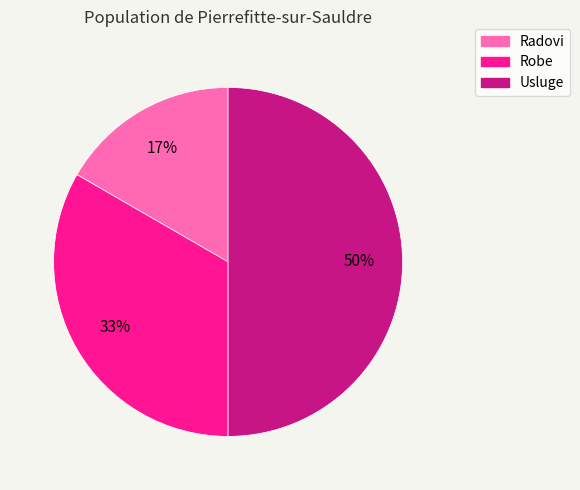

What percentage is the Robe slice, to the nearest percent?

33%